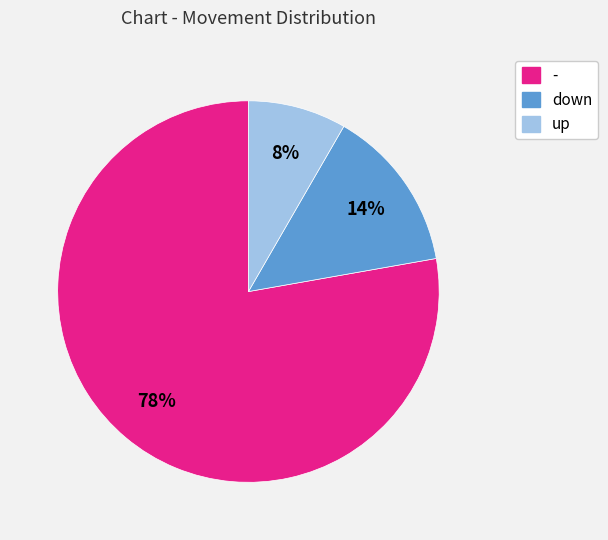

Is - the majority of the pie?

Yes